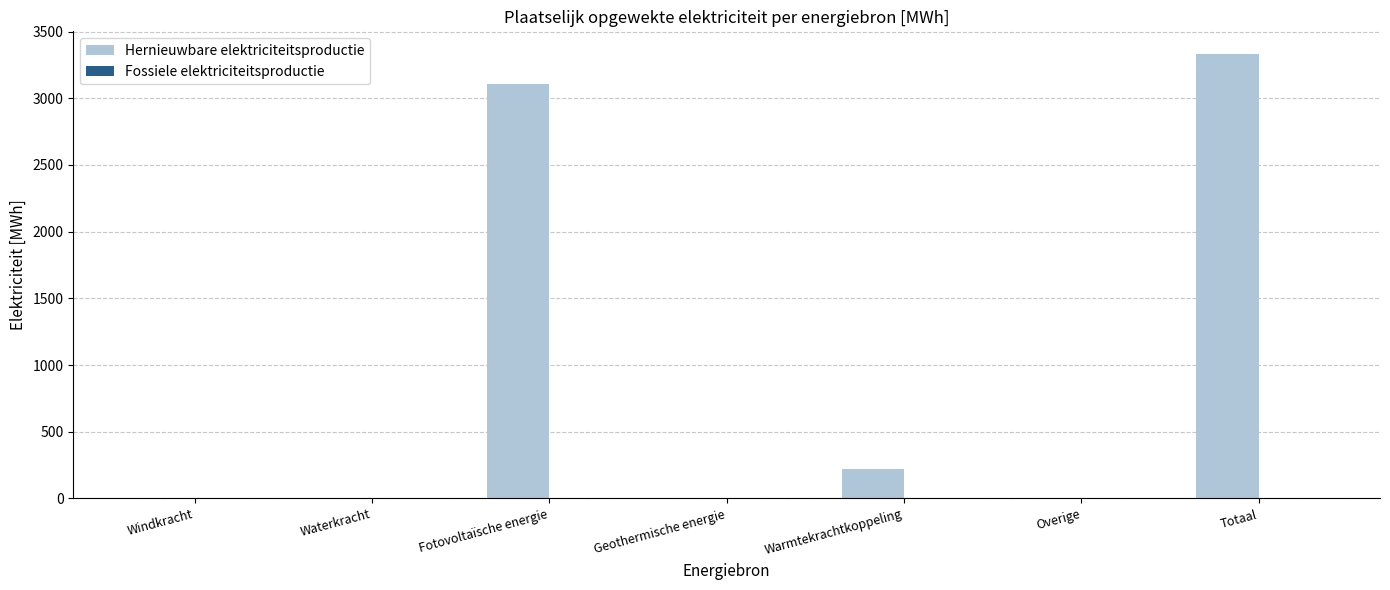

Reading left to right, list all the values displayed in this chart.

Windkracht=0.0	Waterkracht=0.0	Fotovoltaïsche energie=3110.4	Geothermische energie=0.0	Warmtekrachtkoppeling=224.4	Overige=0.0	Totaal=3334.9